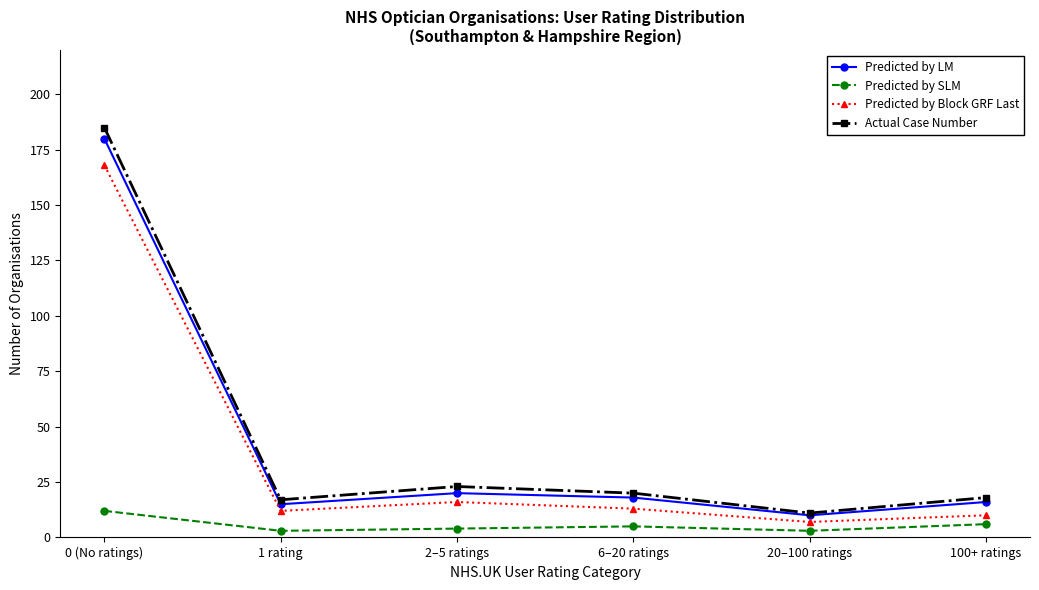

What position from the left is 1 rating?

2